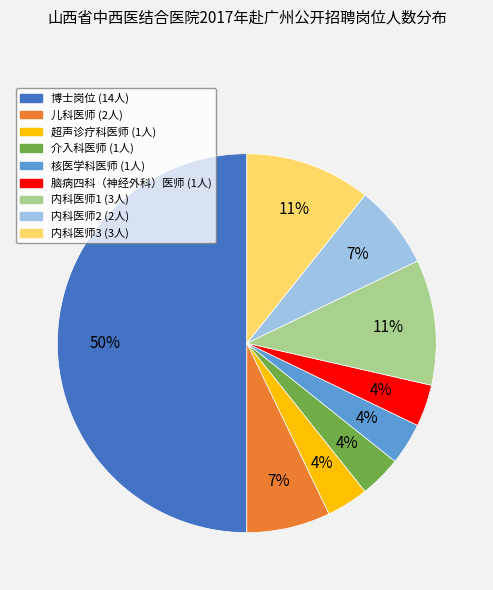

Does 儿科医师 represent more than half of the total?

No